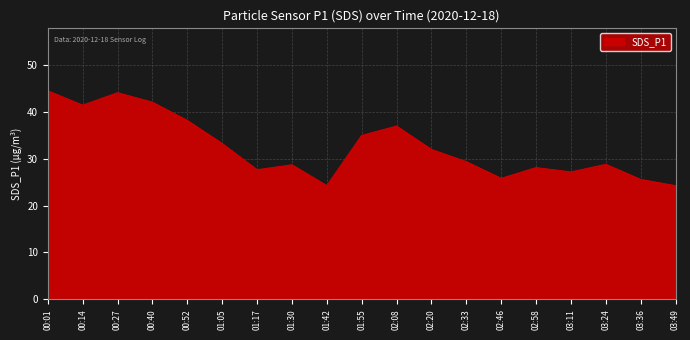

What is the average value?

32.5